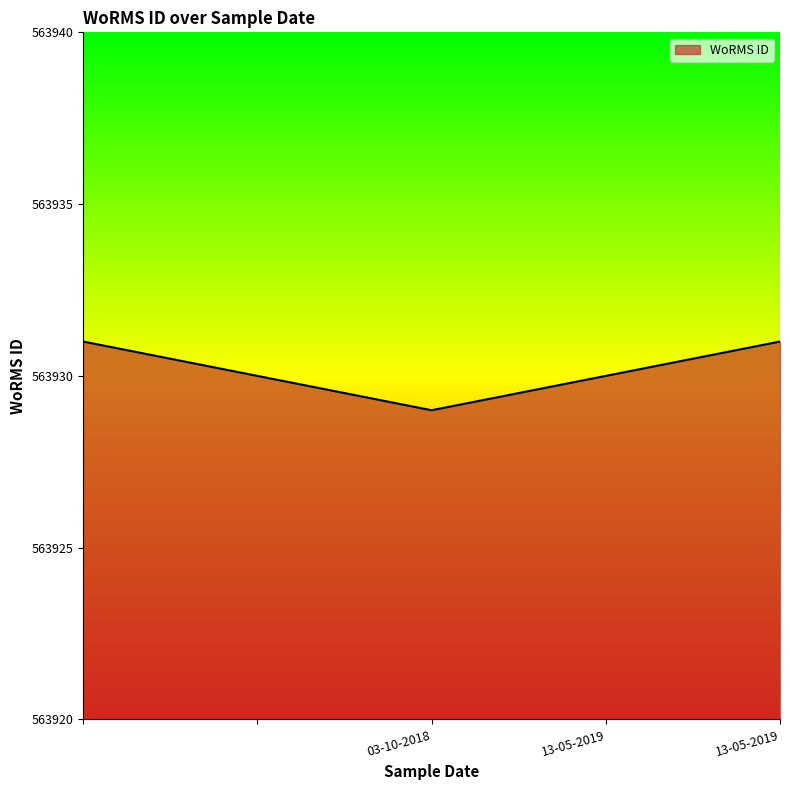

True or false: there are more than 2 points higher than both neighbors.

False